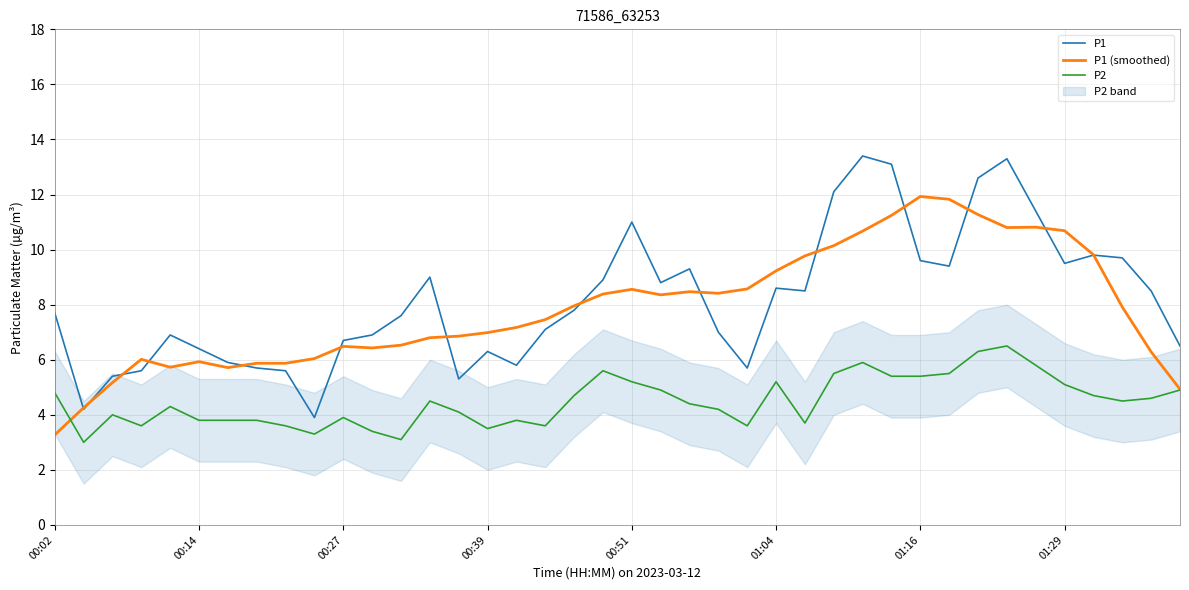

What is the difference between the maximum and minimum values in the P2 series?

3.5